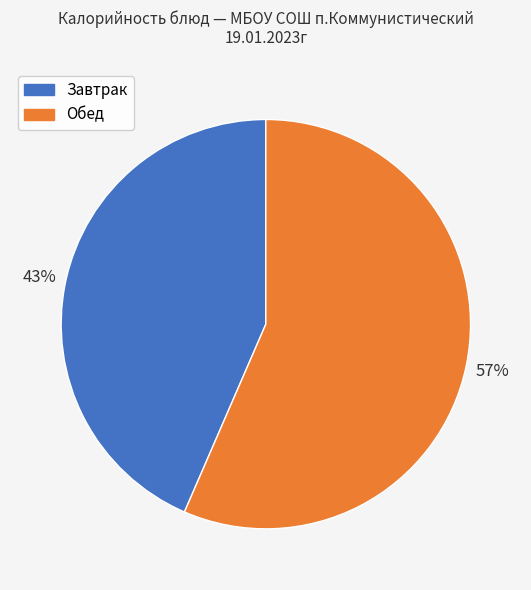

Is there a majority slice in this chart?

Yes